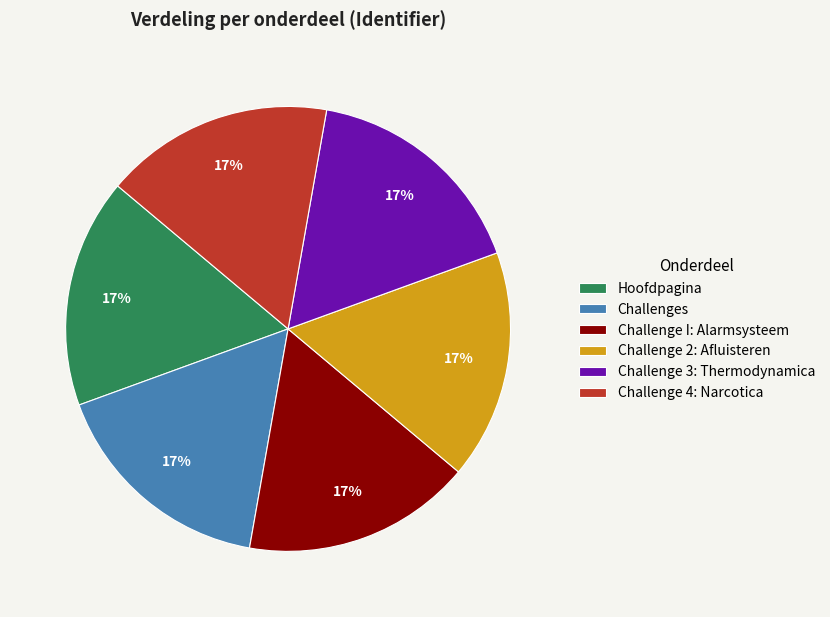

Count the number of slices in the pie.

6